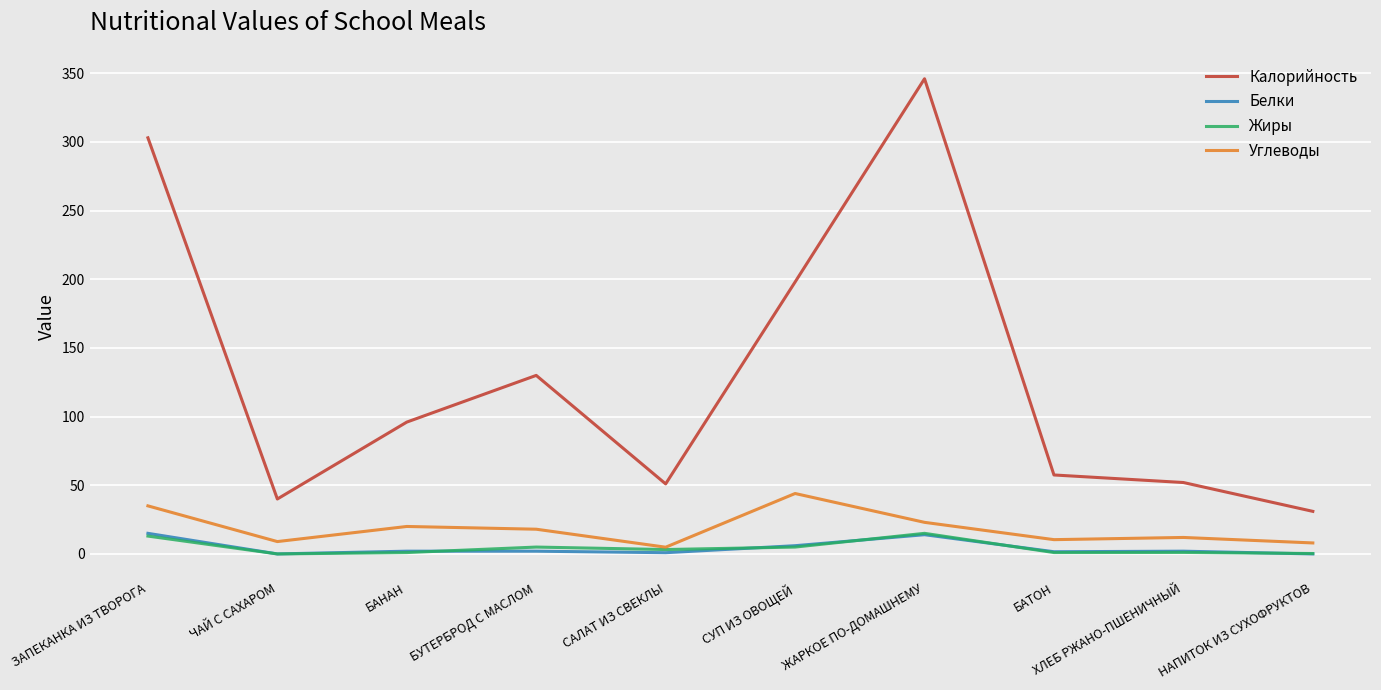

Does the chart display data point markers on the line(s)?

No